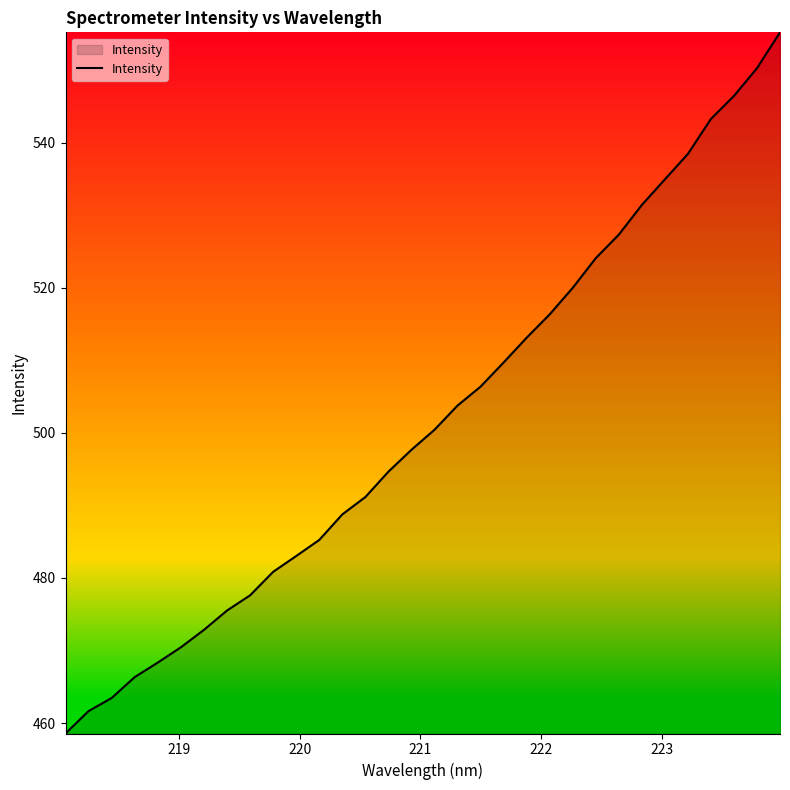

What is the smallest value displayed?

458.6